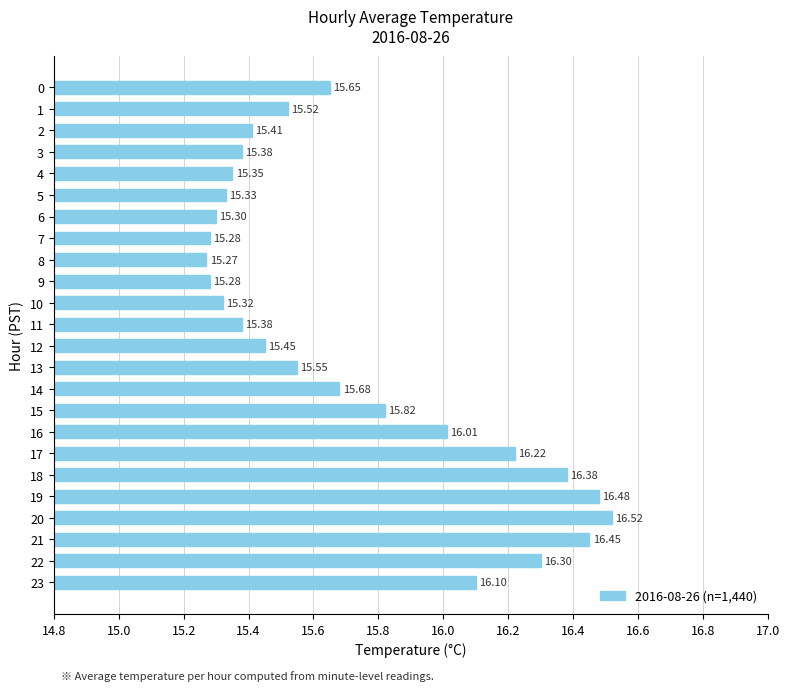

What is the average value?

15.7